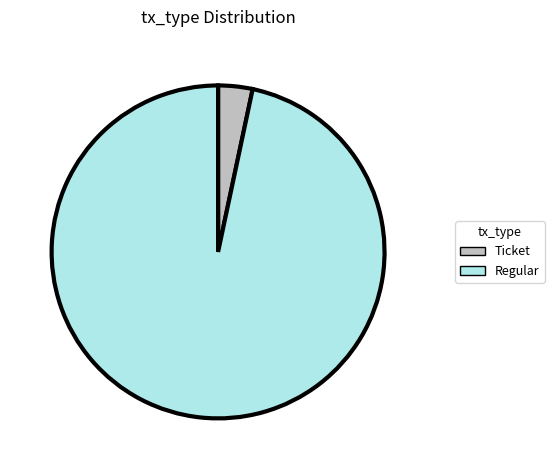

Does any single category account for the majority?

Yes